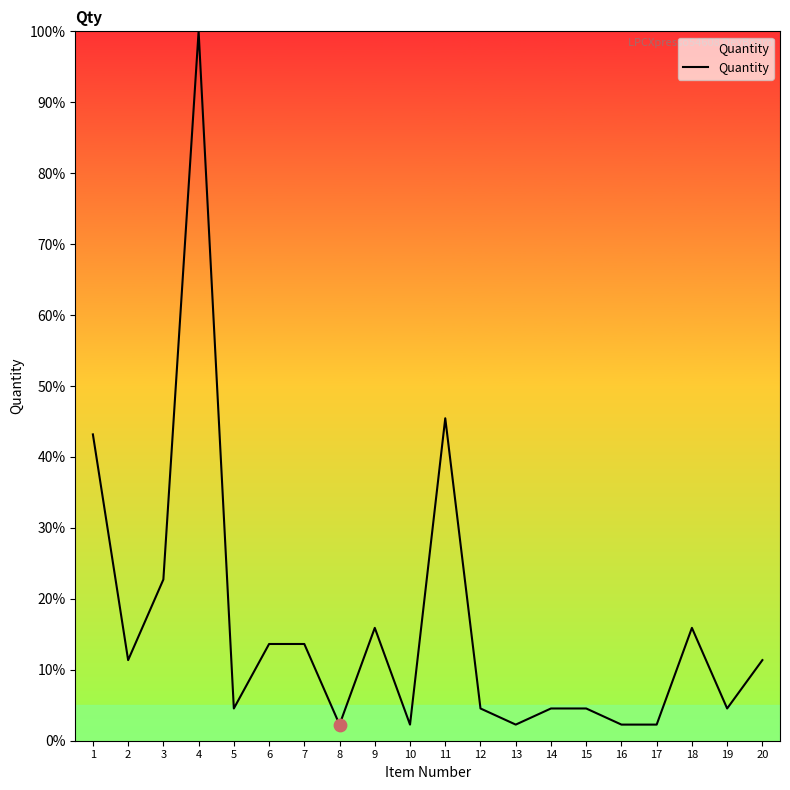

Which has a higher value, 4 or 10?

4